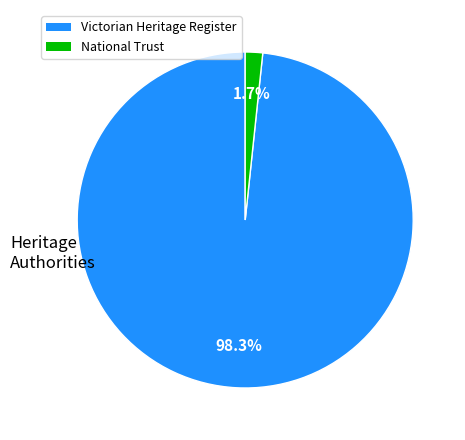

How many segments does this pie chart have?

2